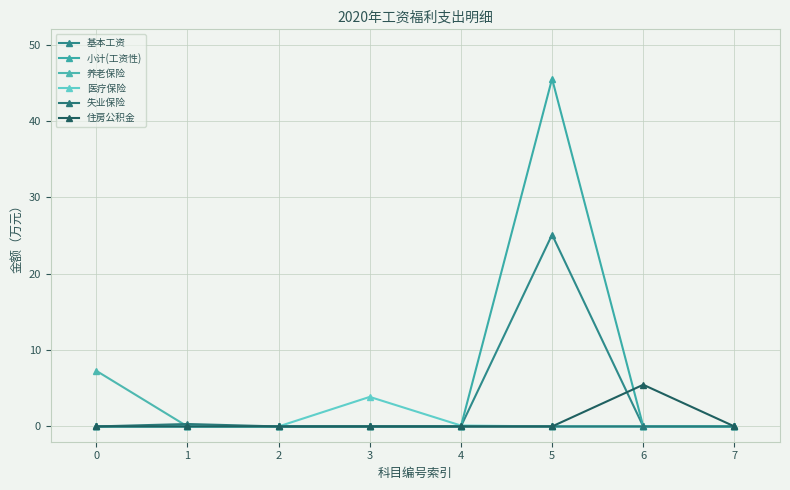

Is the value of 失业保险 at 5 greater than the value of 基本工资 at 5?

No